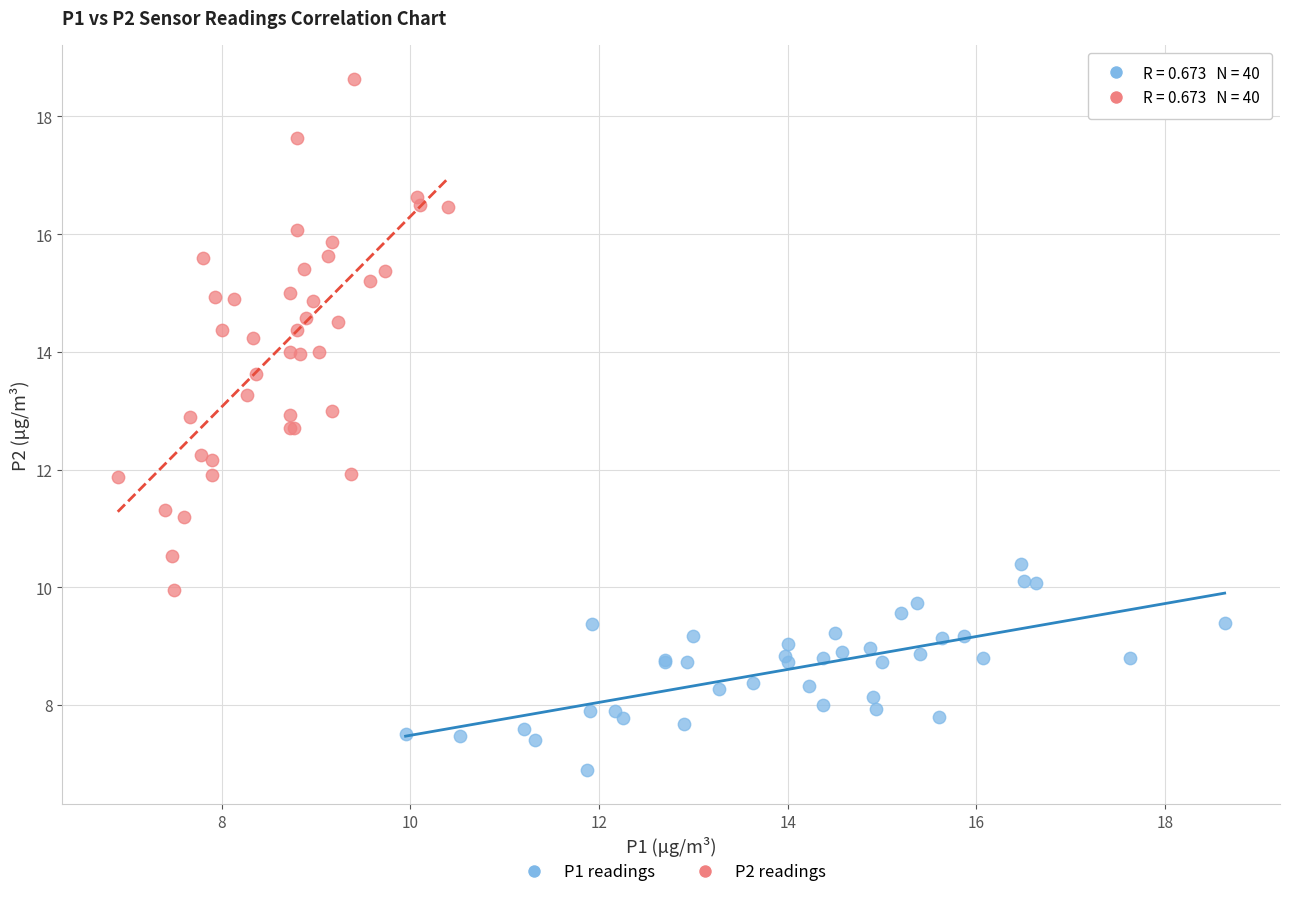

Which series reaches the minimum Y coordinate?

P1 readings